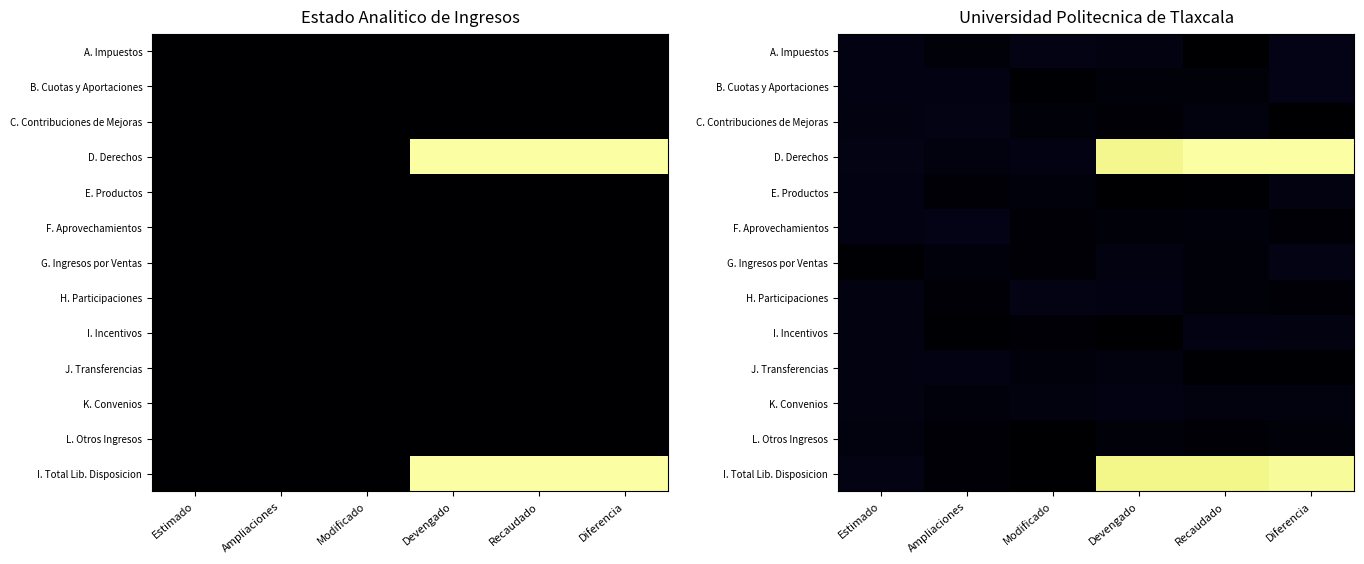

Between Modificado and Devengado, which series saw the biggest shift?

I. Total Lib. Disposicion